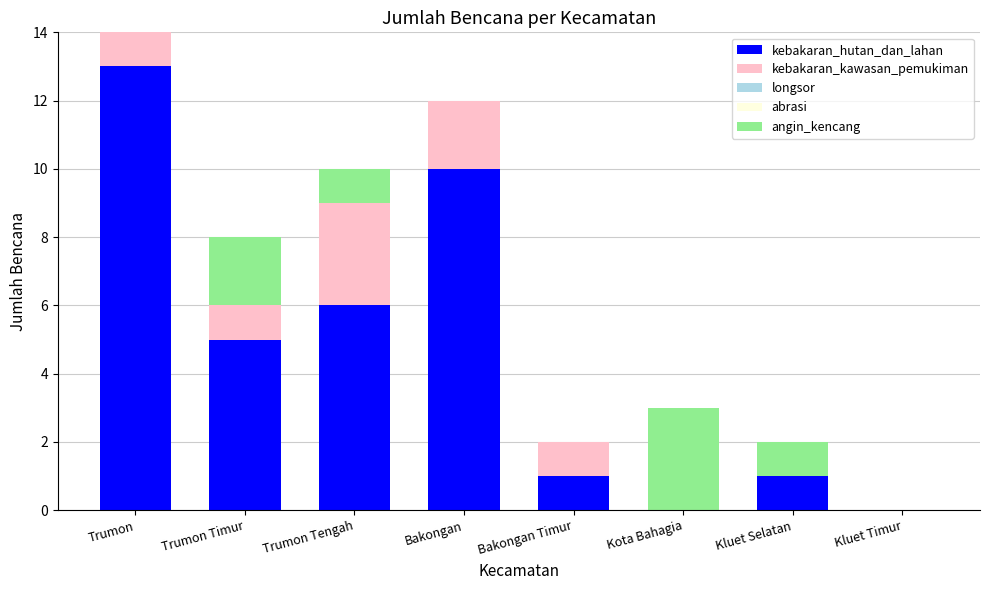

True or false: kebakaran_hutan_dan_lahan has a value of 1 at Kluet Selatan.

True